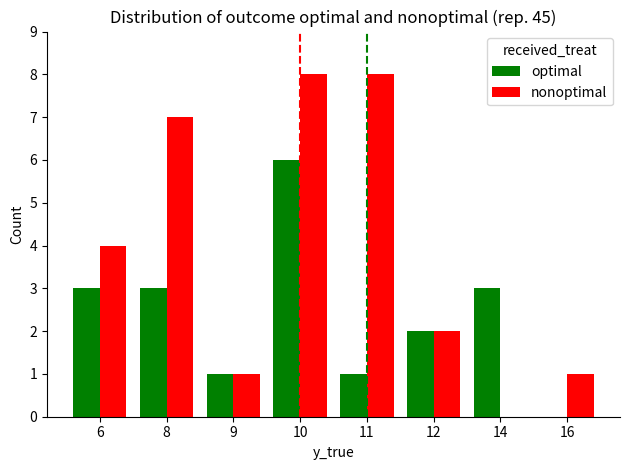

What is the greatest value displayed?

8